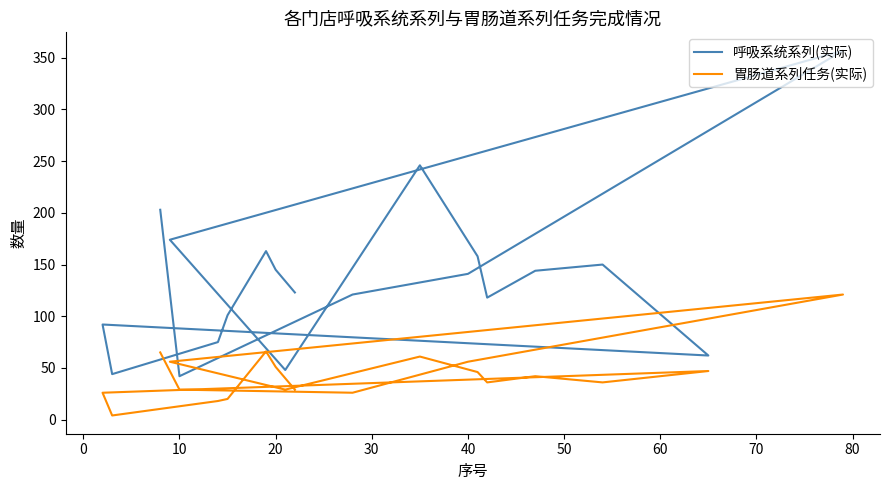

True or false: 呼吸系统系列(实际) and 胃肠道系列任务(实际) intersect in this chart.

False